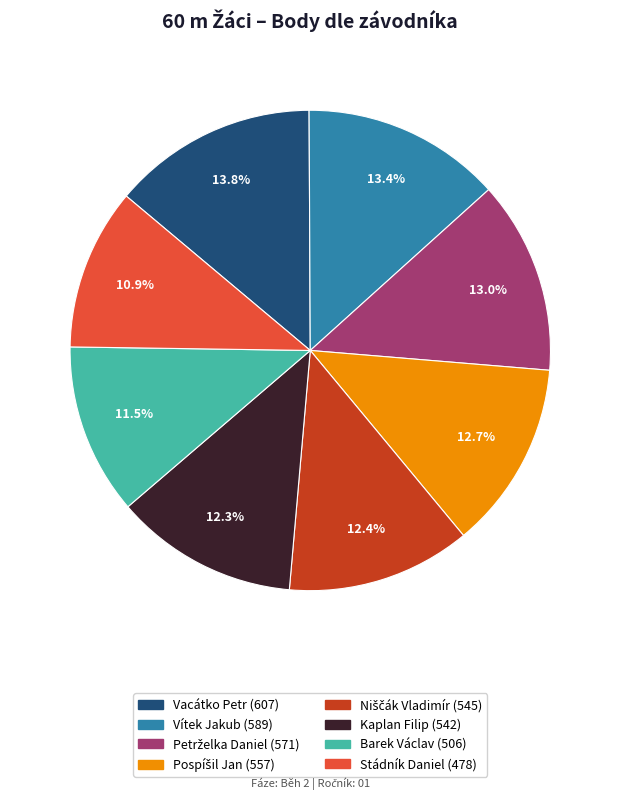

How much of the chart is everything except Barek Václav?

88.5%